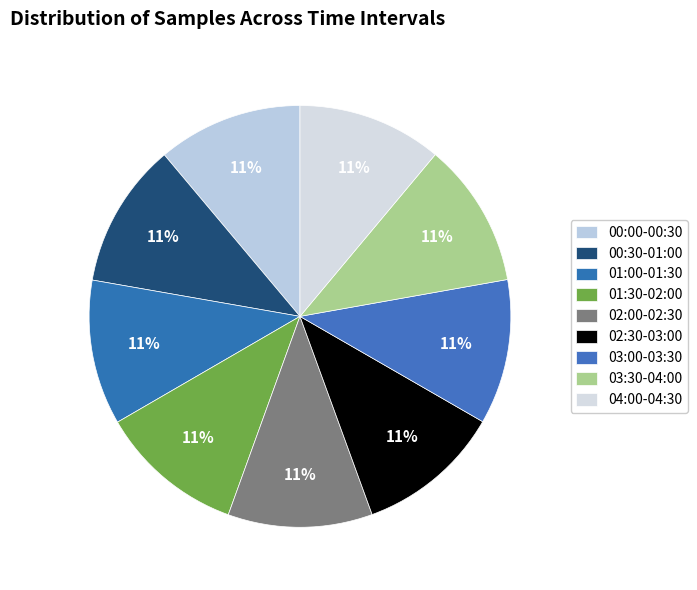

The 03:00-03:30 slice represents 11% of the pie. True or false?

True